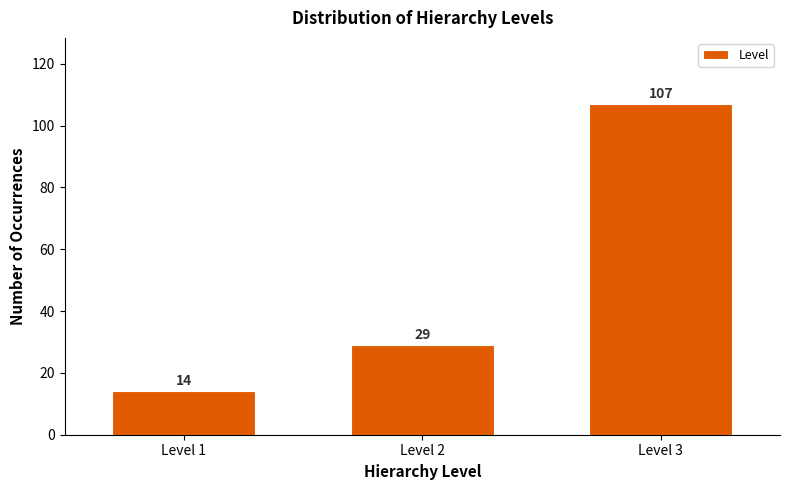

Reading left to right, list every bar in this chart as the range it spans on the x-axis followed by its height.

0.5 to 1.5: 14
1.5 to 2.5: 29
2.5 to 3.5: 107